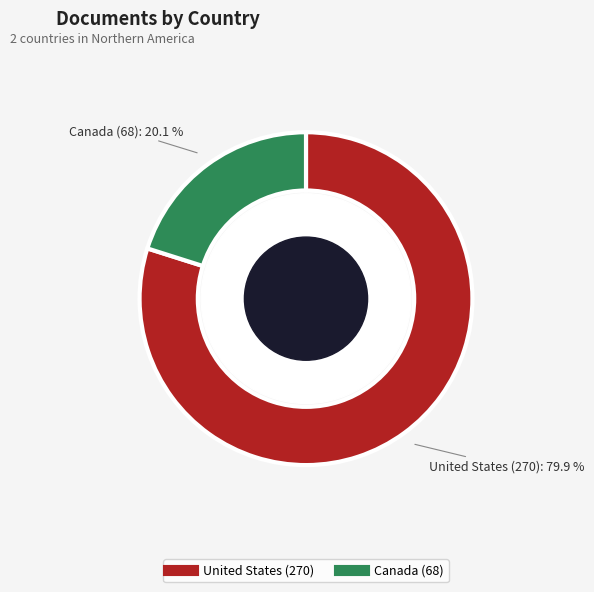

Approximately how many times larger is the value at Canada compared to United States?

0.3